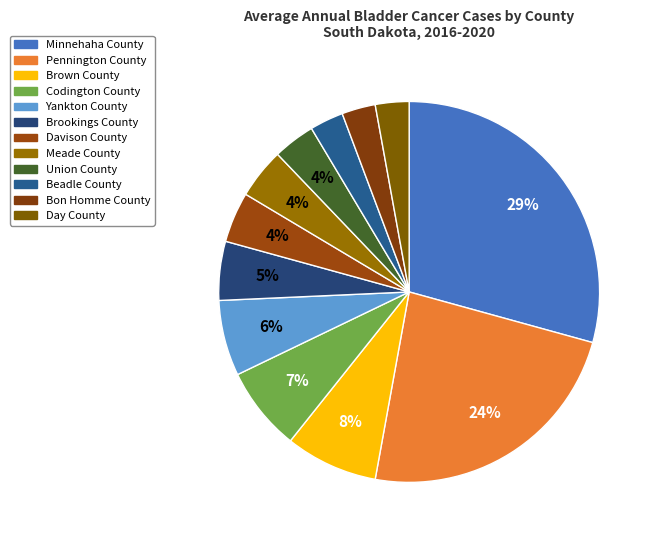

To the nearest percent, what is the difference between the Union County and Brookings County slice percentages?

1%